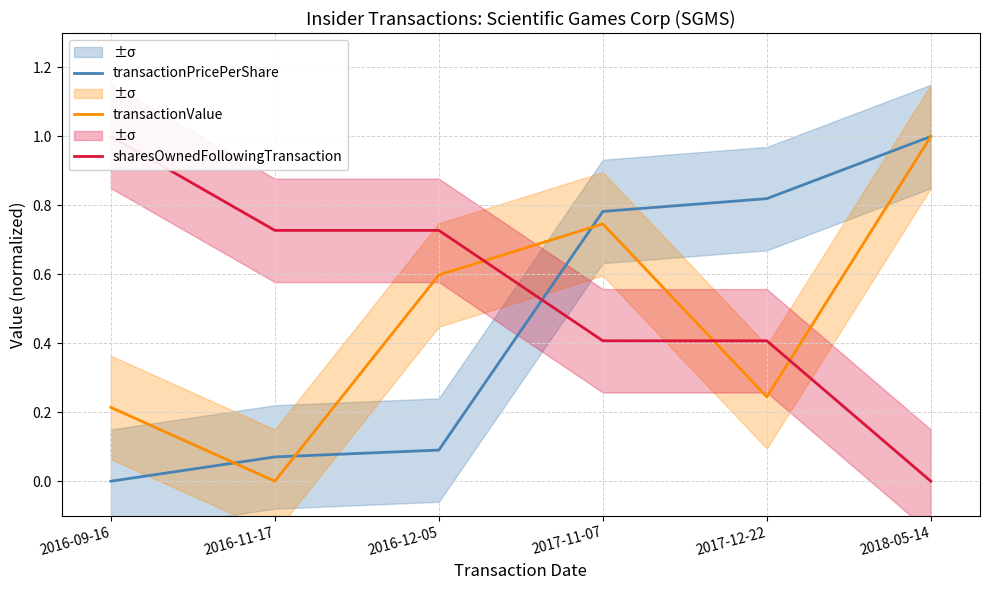

Rank the series at 2018-05-14 from highest to lowest value.

transactionPricePerShare, transactionValue, sharesOwnedFollowingTransaction